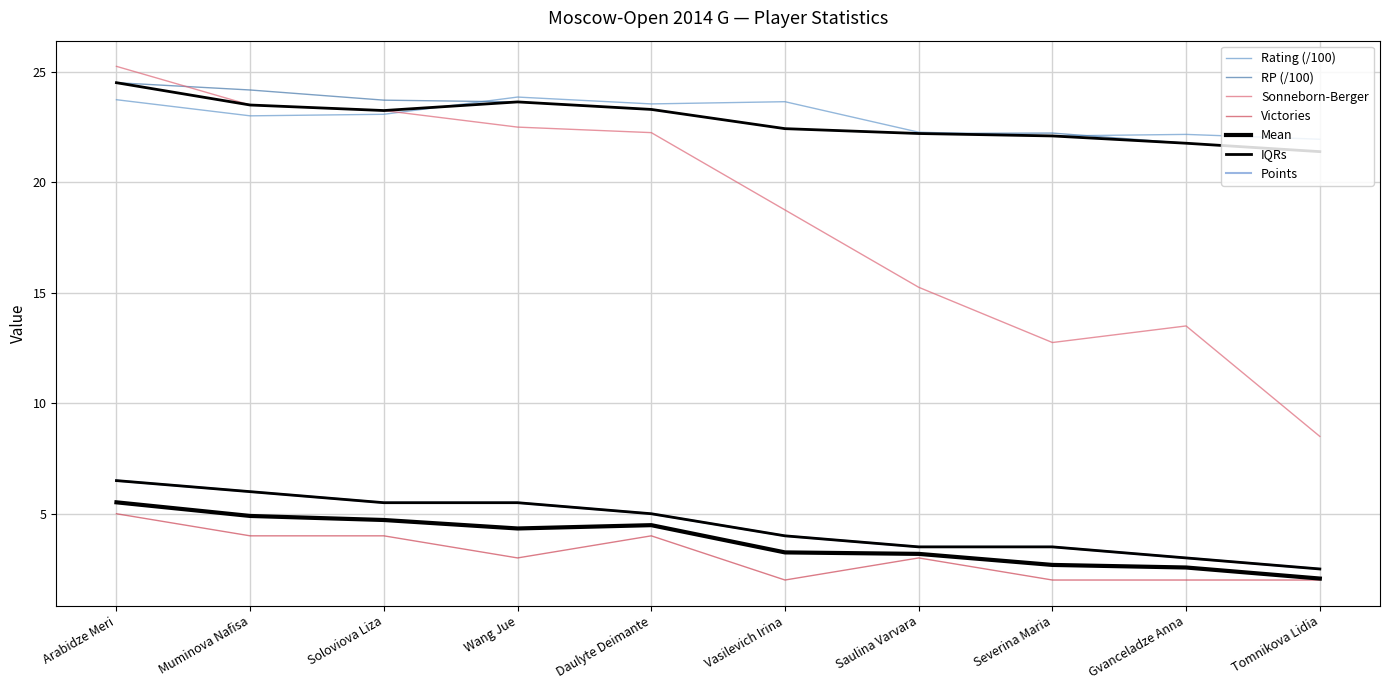

What is the value of the Victories point at the 8th from the left?

2.0